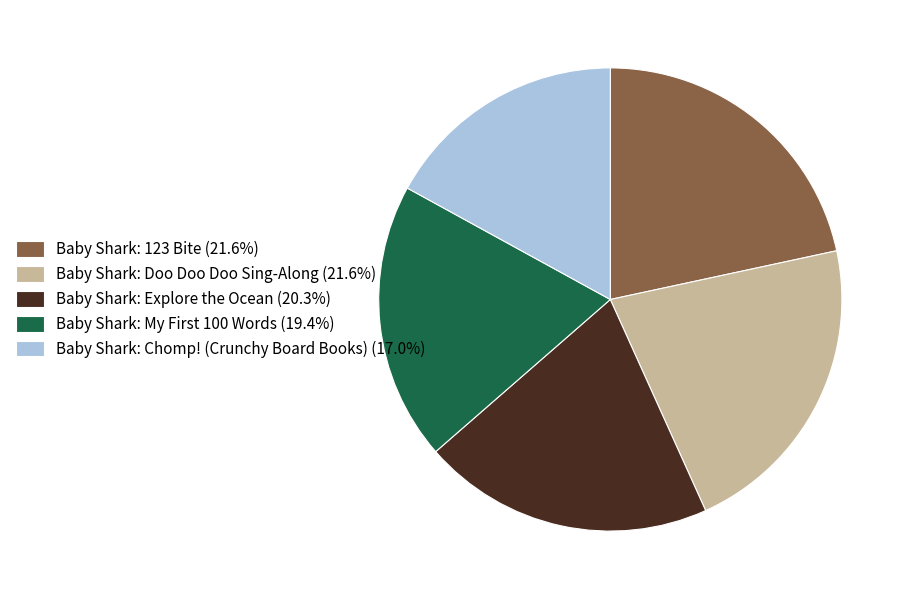

Between Baby Shark: Explore the Ocean and Baby Shark: 123 Bite, which is larger?

Baby Shark: 123 Bite